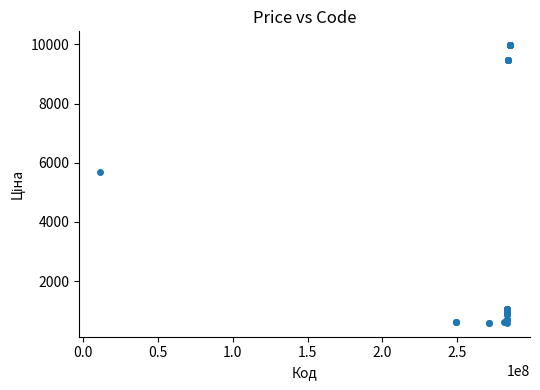

What Y value in the scatter plot is closest to 5282?

5673.8